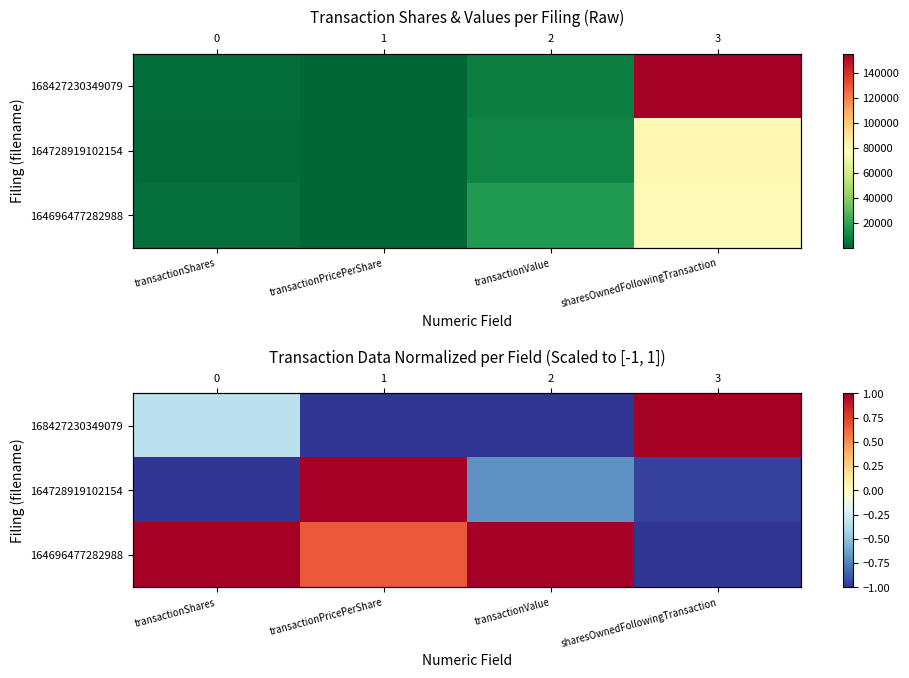

How many 168427230349079 values are between -1 and 0?

3